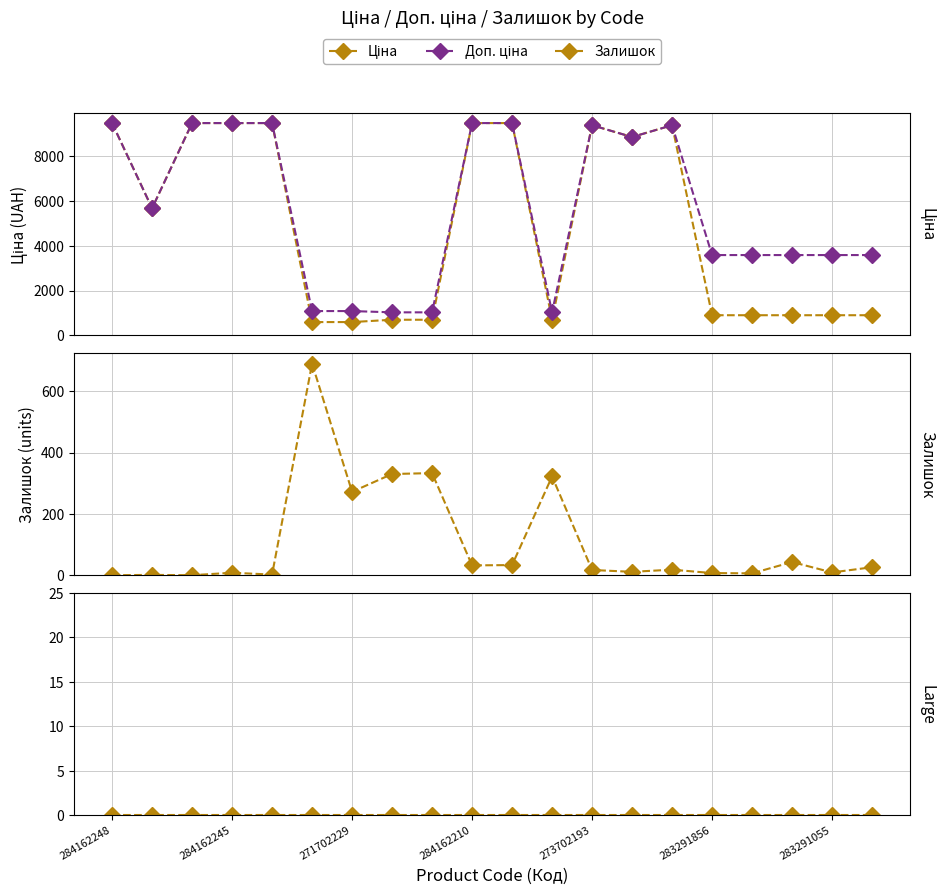

True or false: (empty) has more than 2 interior local peaks.

False